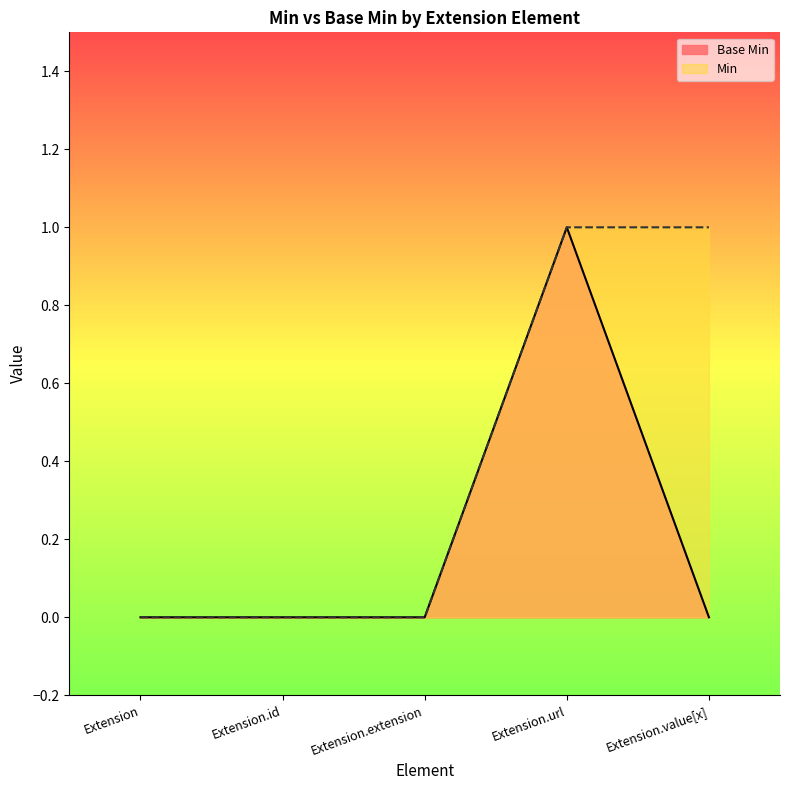

How many distinct data groups are displayed?

2